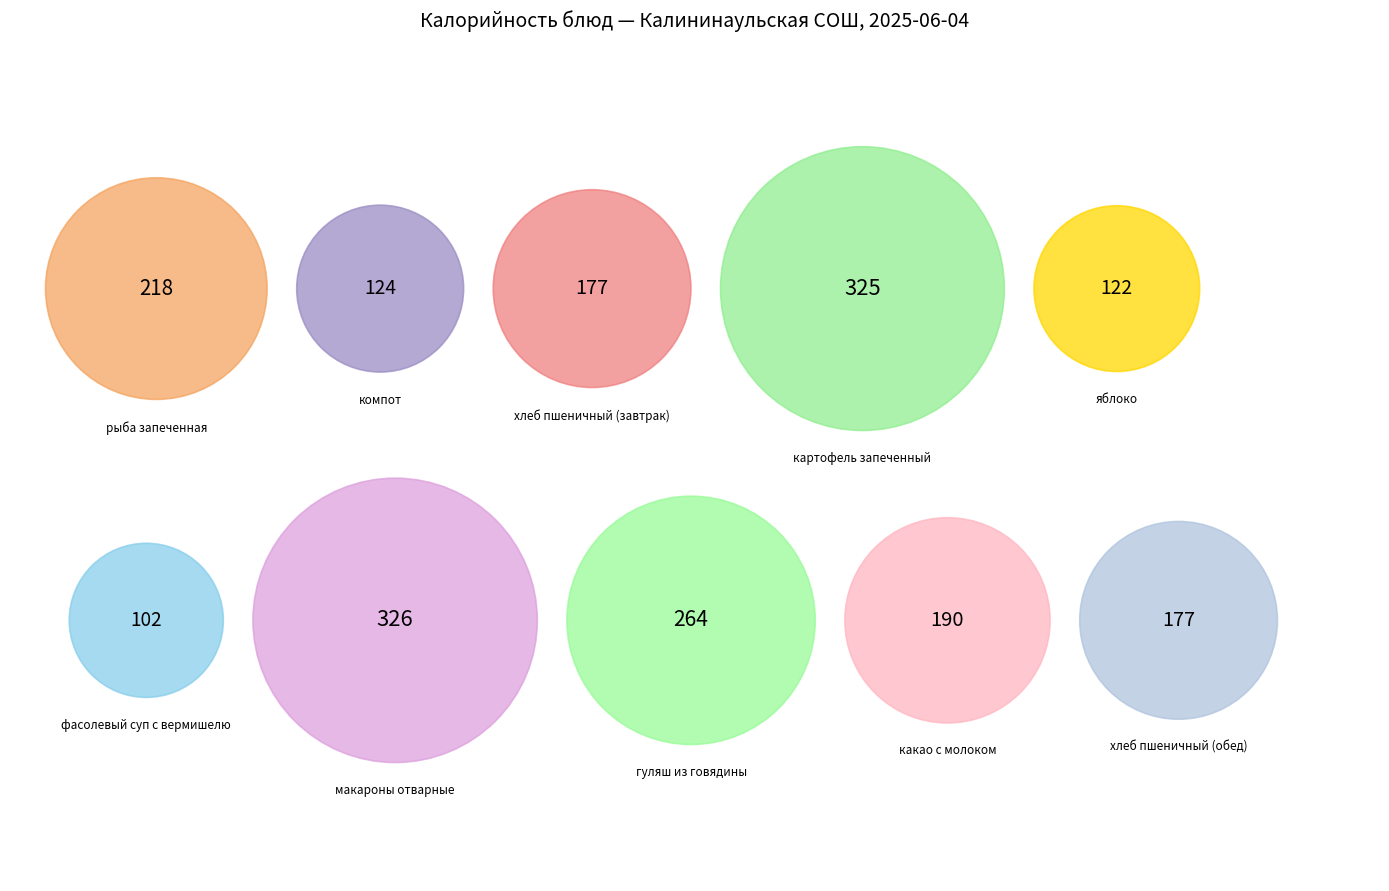

To the nearest percent, what is the difference between the largest and smallest slice percentages?

11%